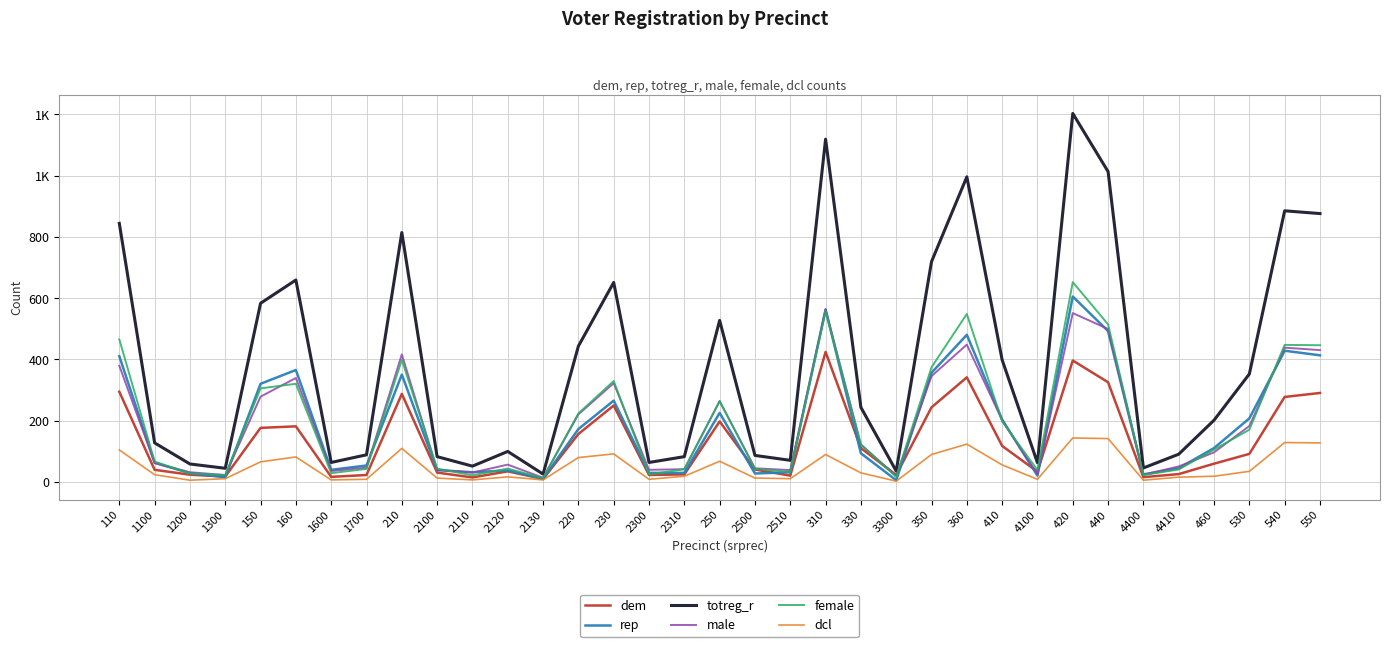

True or false: male and totreg_r intersect in this chart.

False